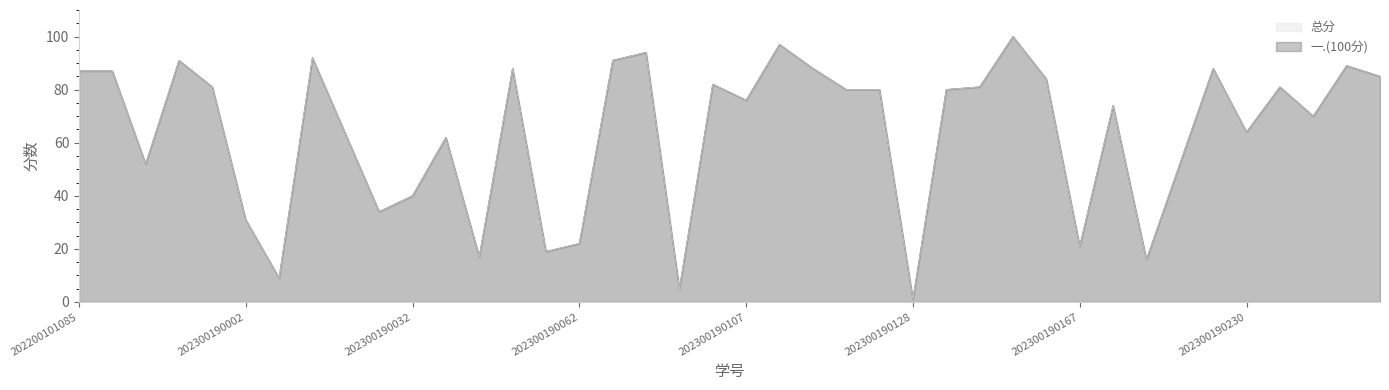

Is it true that 总分 equals 137 at 202300190113?

False